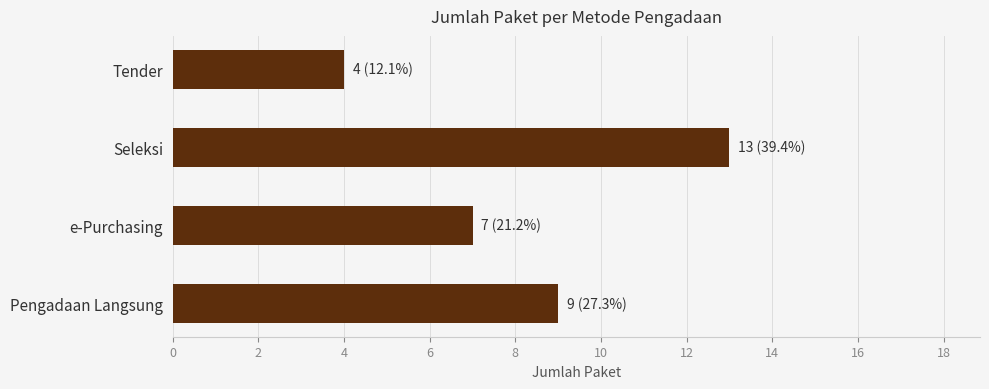

Reading bottom to top, list all the values displayed in this chart.

Pengadaan Langsung=9	e-Purchasing=7	Seleksi=13	Tender=4